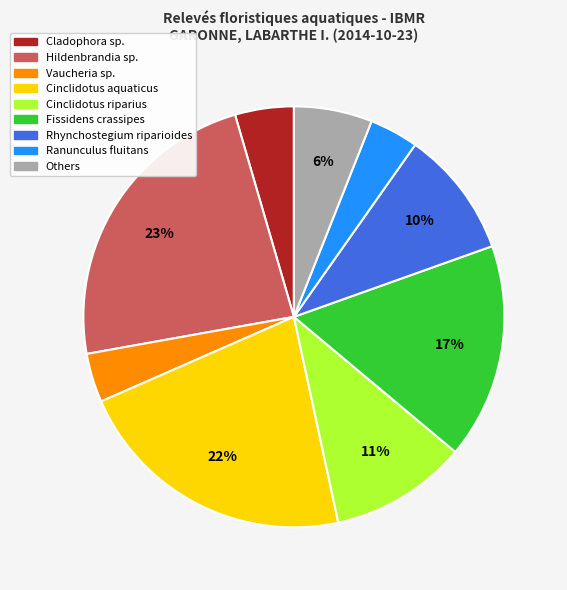

To the nearest percent, what is the average slice percentage?

11%